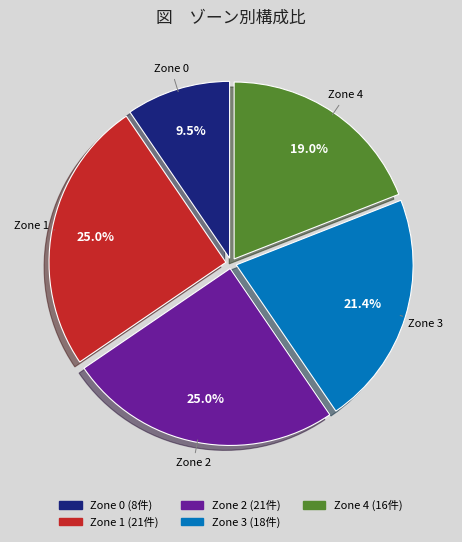

Between Zone 3 and Zone 1, which is larger?

Zone 1